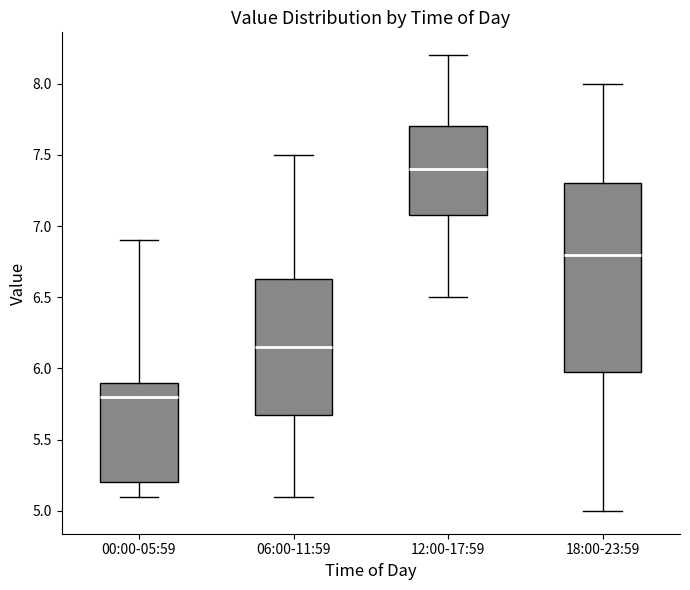

Which box is the tallest, from its lower edge to its upper edge?

18:00-23:59